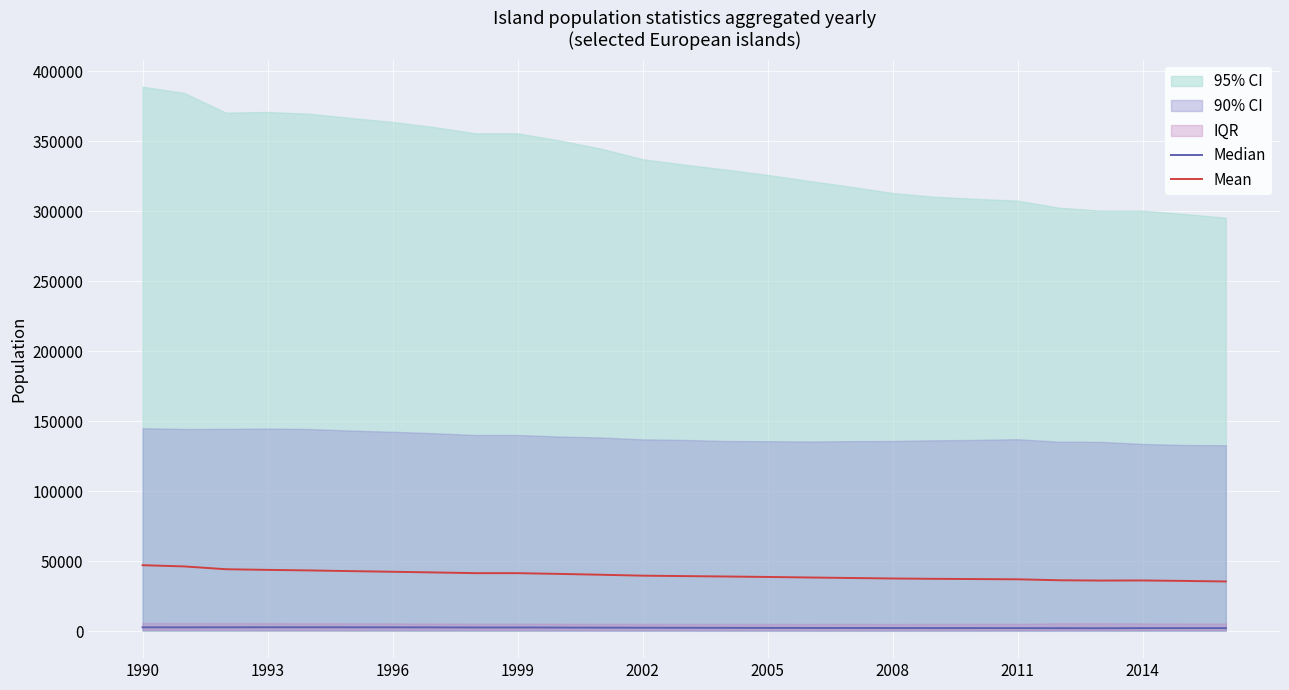

Is the value of Median at 10 greater than the value of Mean at 23?

No